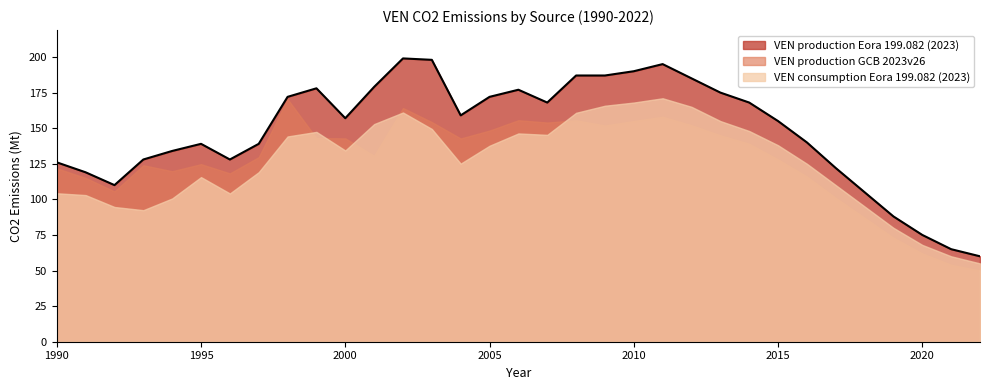

Reading right to left, list all the values displayed in this chart.

VEN consumption Eora 199.082 (2023): 55.0	60.0	68.0	80.0	95.0	110.0	125.0	138.0	148.0	155.0	165.0	171.0	168.0	165.8	160.8	145.3	146.3	137.7	125.1	149.4	161.0	152.9	134.3	147.4	144.2	119.1	104.1	115.6	100.6	92.4	94.6	103.0	104.3
VEN production Eora 199.082 (2023): 60.0	65.0	75.0	88.0	105.0	122.0	140.0	155.0	168.0	175.0	185.0	195.0	190.0	187.0	187.0	168.0	177.0	172.0	159.0	198.0	199.0	179.0	157.0	178.0	172.0	139.0	128.0	139.0	134.0	128.0	110.0	119.0	126.0
VEN production GCB 2023v26: 50.0	54.0	62.0	73.0	87.0	101.0	116.0	128.0	139.0	145.0	152.0	158.0	155.0	151.8	155.5	154.0	155.6	148.3	142.8	154.3	164.2	130.5	142.8	143.0	170.4	129.7	118.3	124.7	119.8	124.0	105.6	115.1	121.8